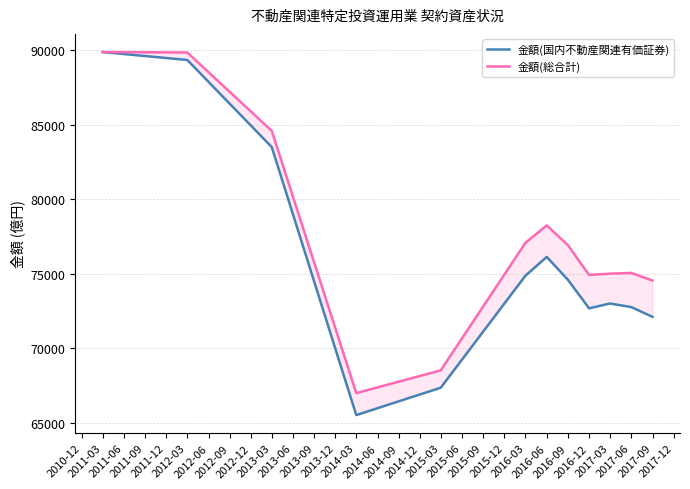

Does the chart display data point markers on the line(s)?

No